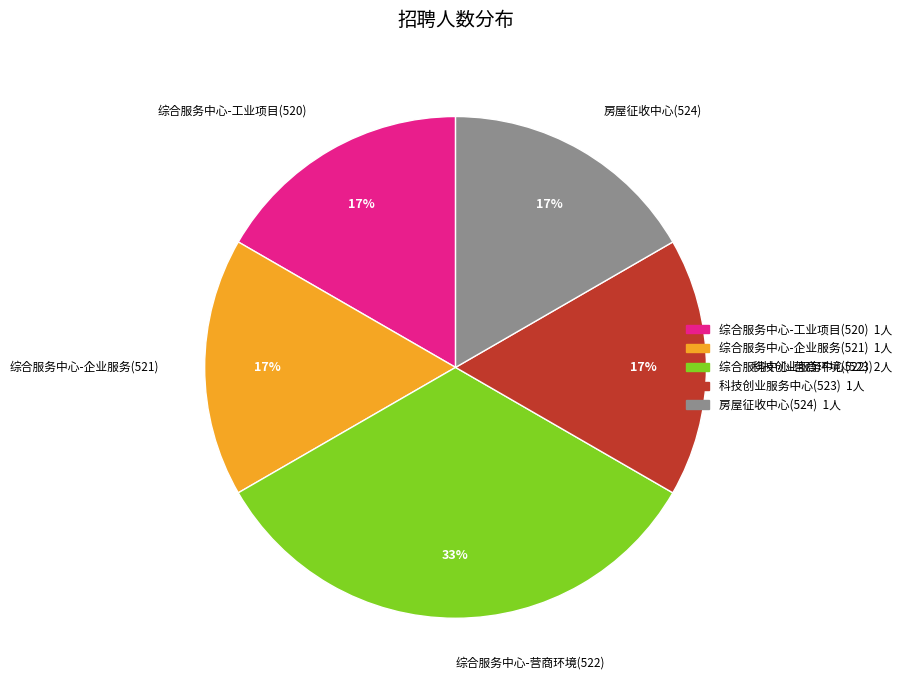

What is the ratio of the value at 房屋征收中心(524) to the value at 综合服务中心-营商环境(522)?

0.5